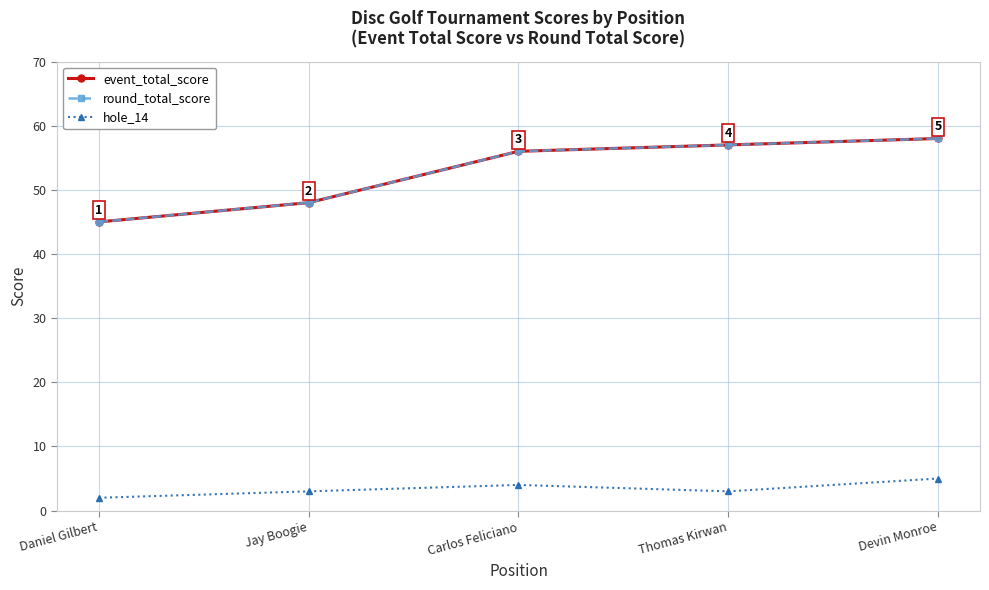

Does the chart have visible grid lines?

Yes